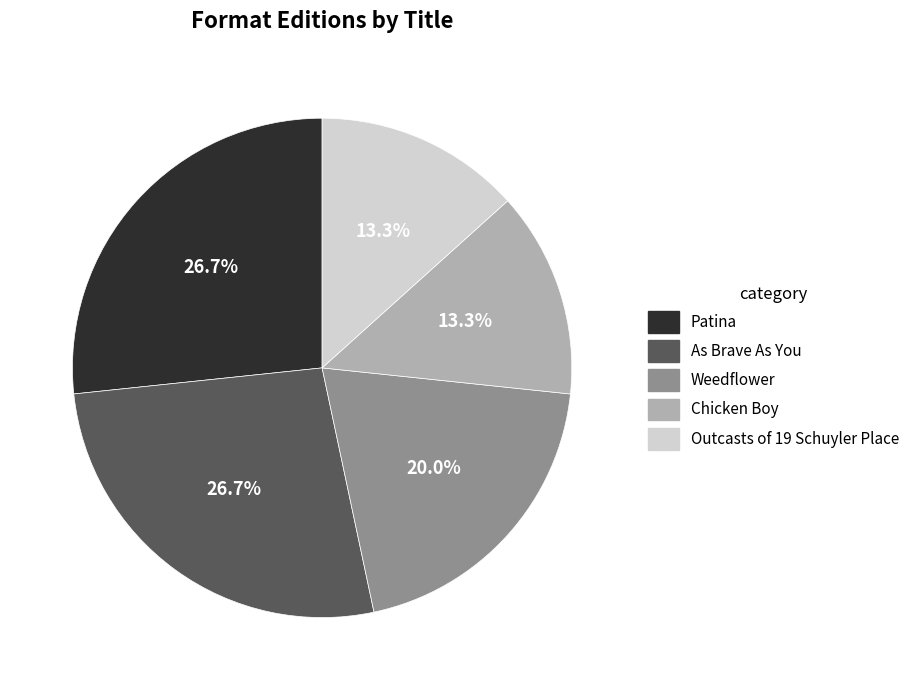

Between Weedflower and Outcasts of 19 Schuyler Place, which is larger?

Weedflower